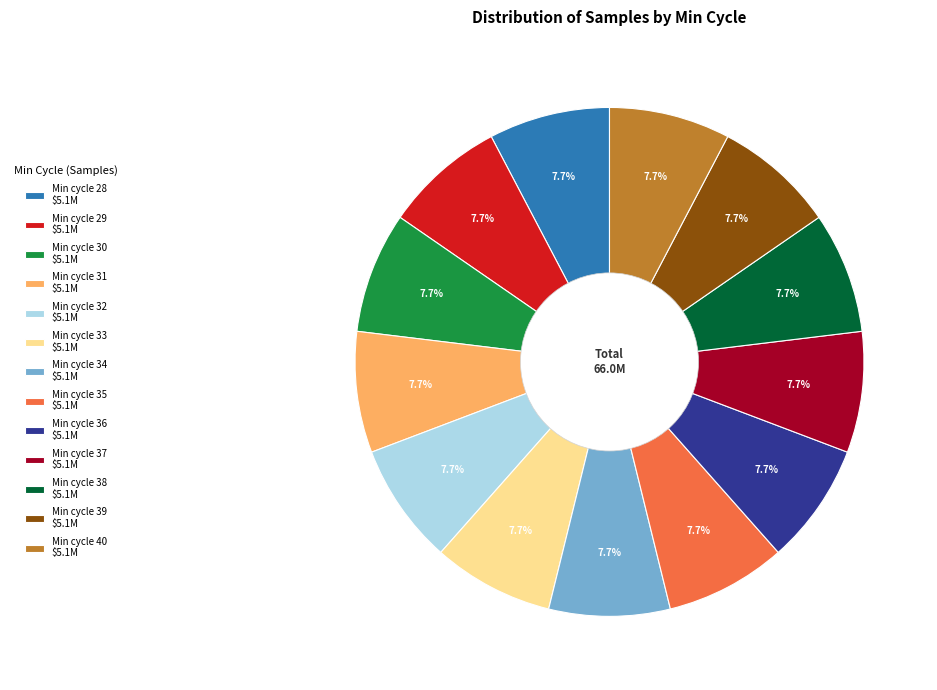

Does any single category account for the majority?

No